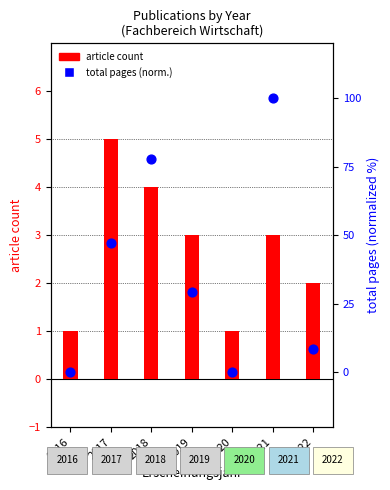

What are all the series names shown in the legend?

article count, total pages (normalized %)